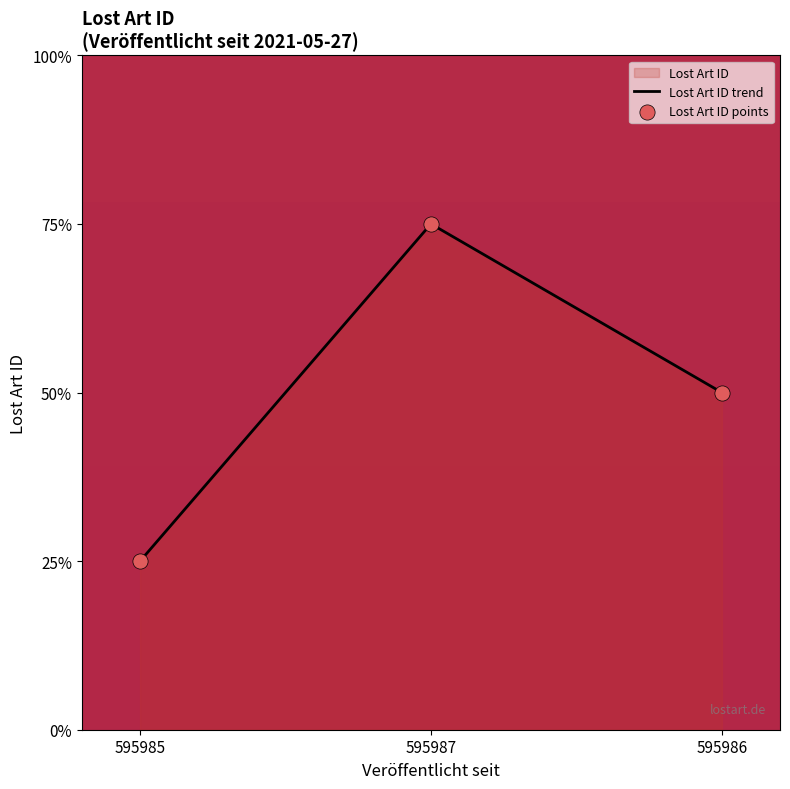

Which series has the largest Y range (max minus min)?

Lost Art ID trend